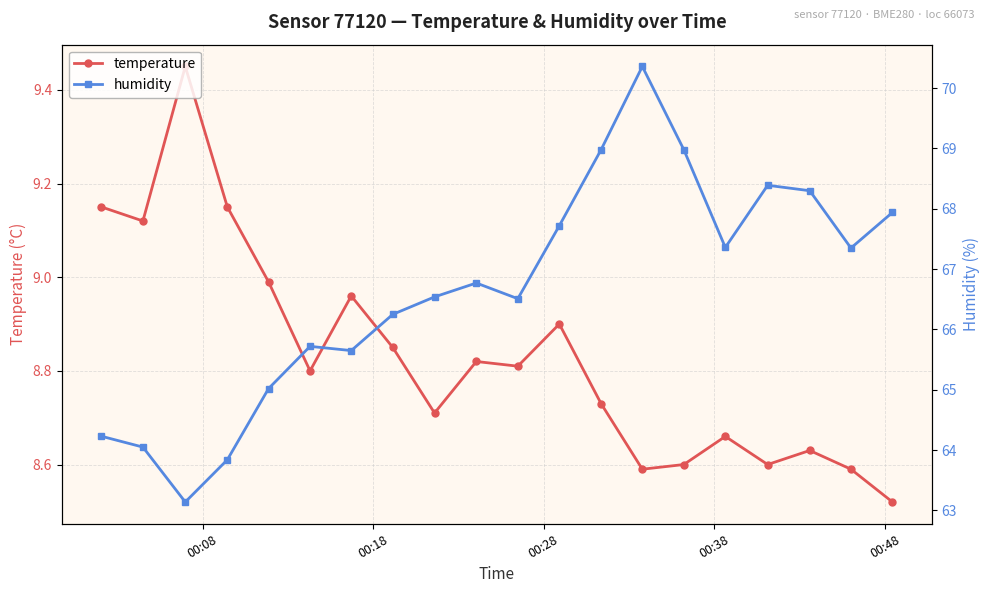

Rank the series at 00:28 from highest to lowest value.

humidity, temperature